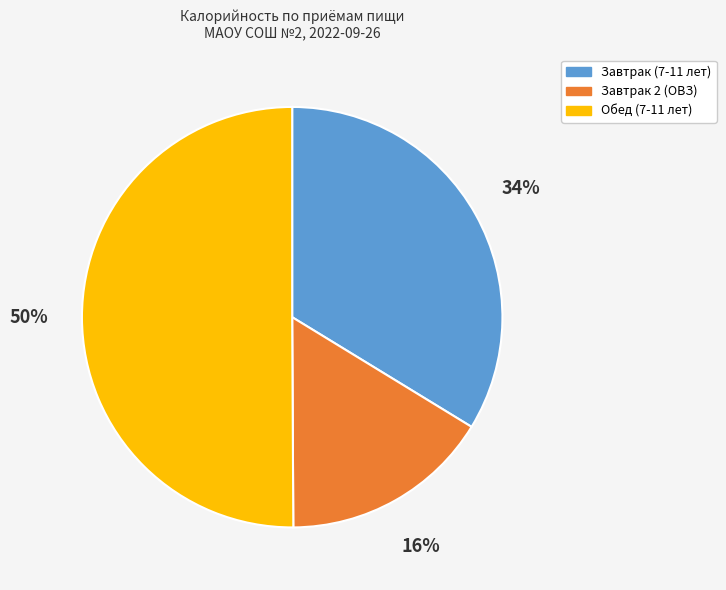

Which slice represents more than half of the pie?

Обед (7-11 лет)